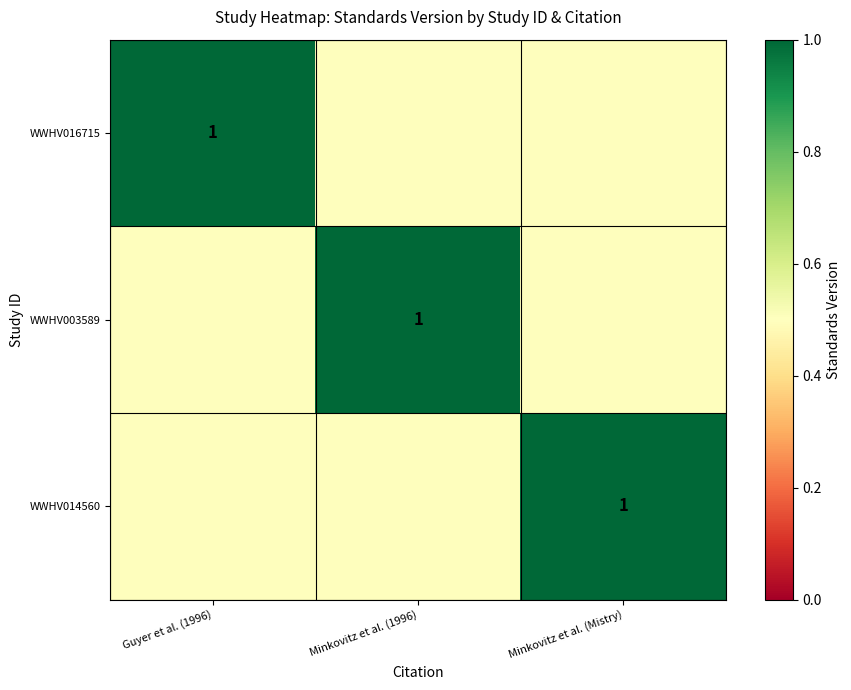

Is it true that WWHV014560 equals 0.2 at Minkovitz et al. (Mistry)?

False